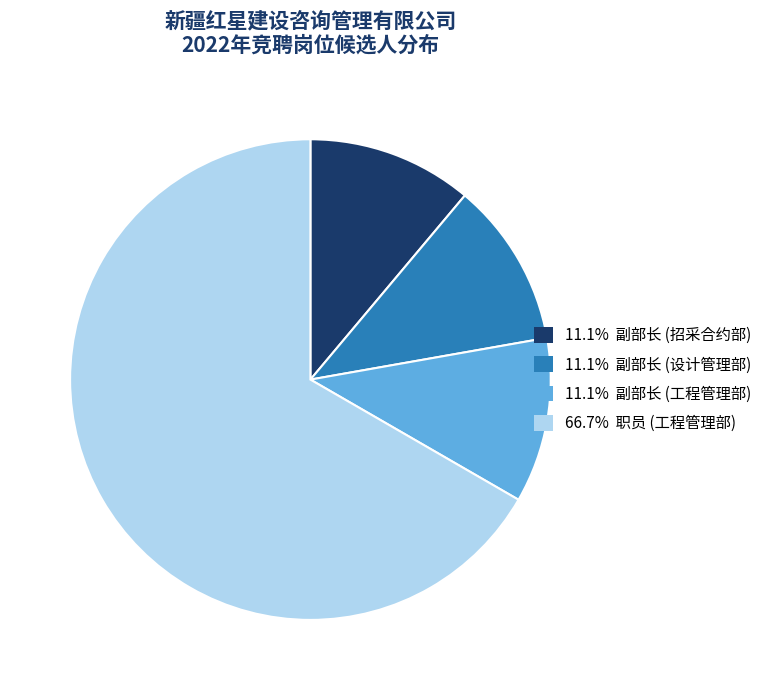

Is there any slice that represents more than half of the pie?

Yes